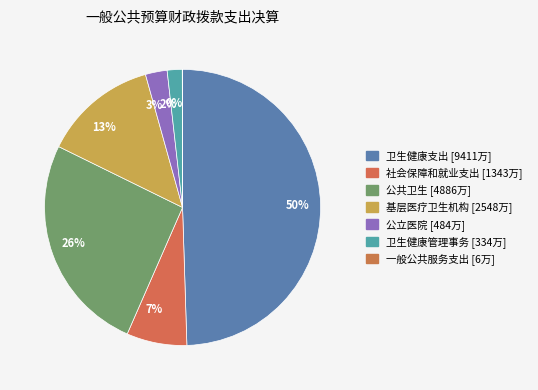

The 13% slice represents 27% of the pie. True or false?

False